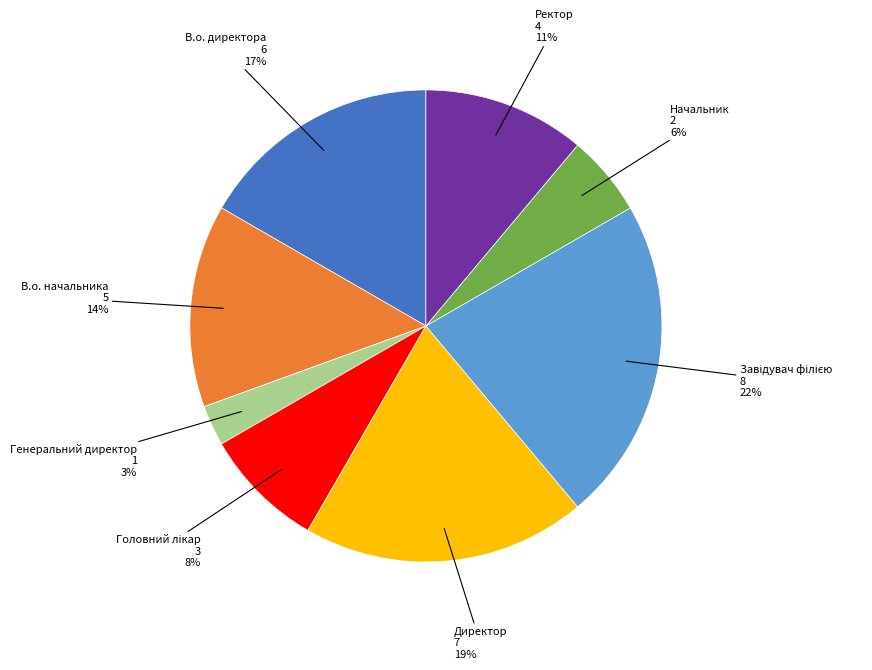

Does any single category account for the majority?

No